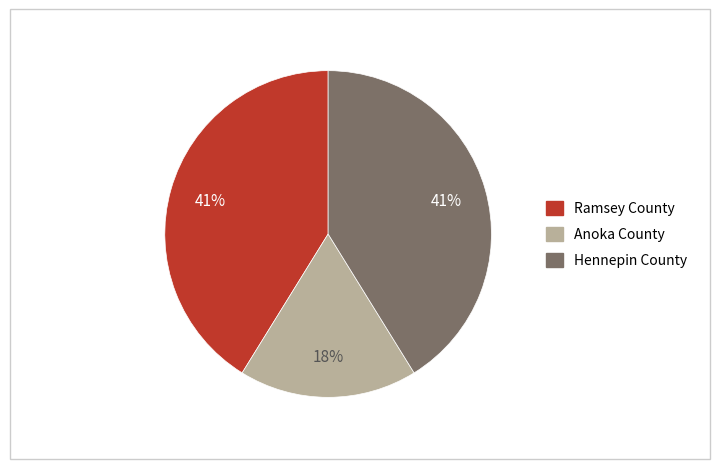

What is the ratio of the value at Anoka County to the value at Hennepin County?

0.4